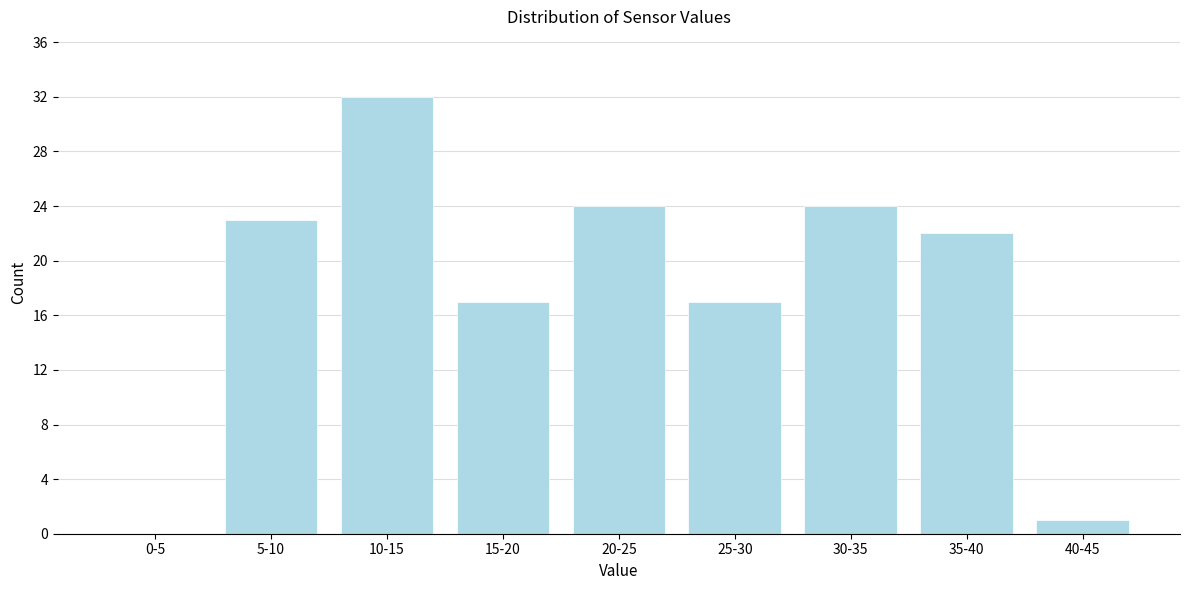

Reading right to left, what are all the values shown in this chart?

40-45=1	35-40=22	30-35=24	25-30=17	20-25=24	15-20=17	10-15=32	5-10=23	0-5=0